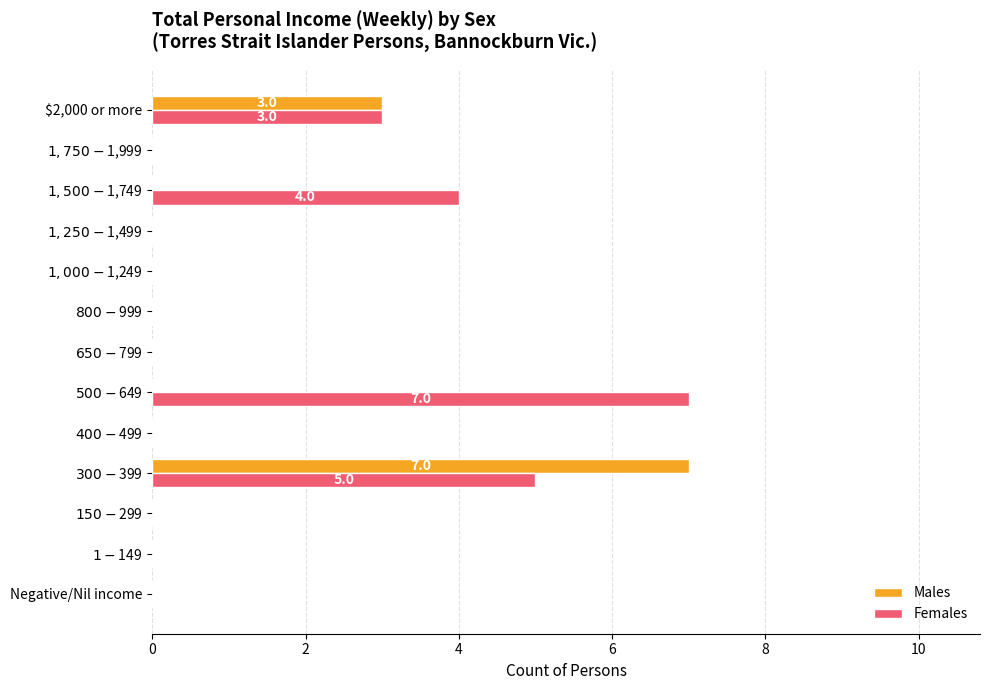

The value of Males at $2,000 or more is 5. True or false?

False